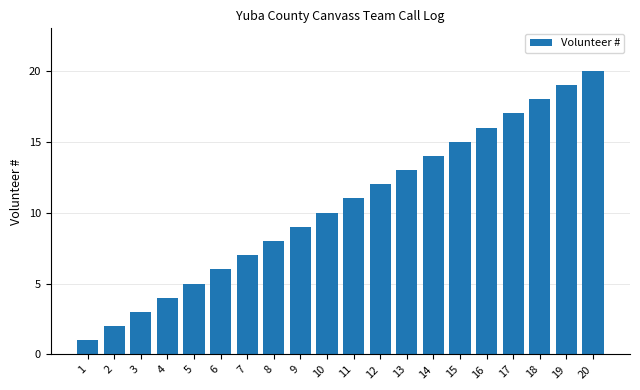

True or false: the data shows 11 at 11.

True